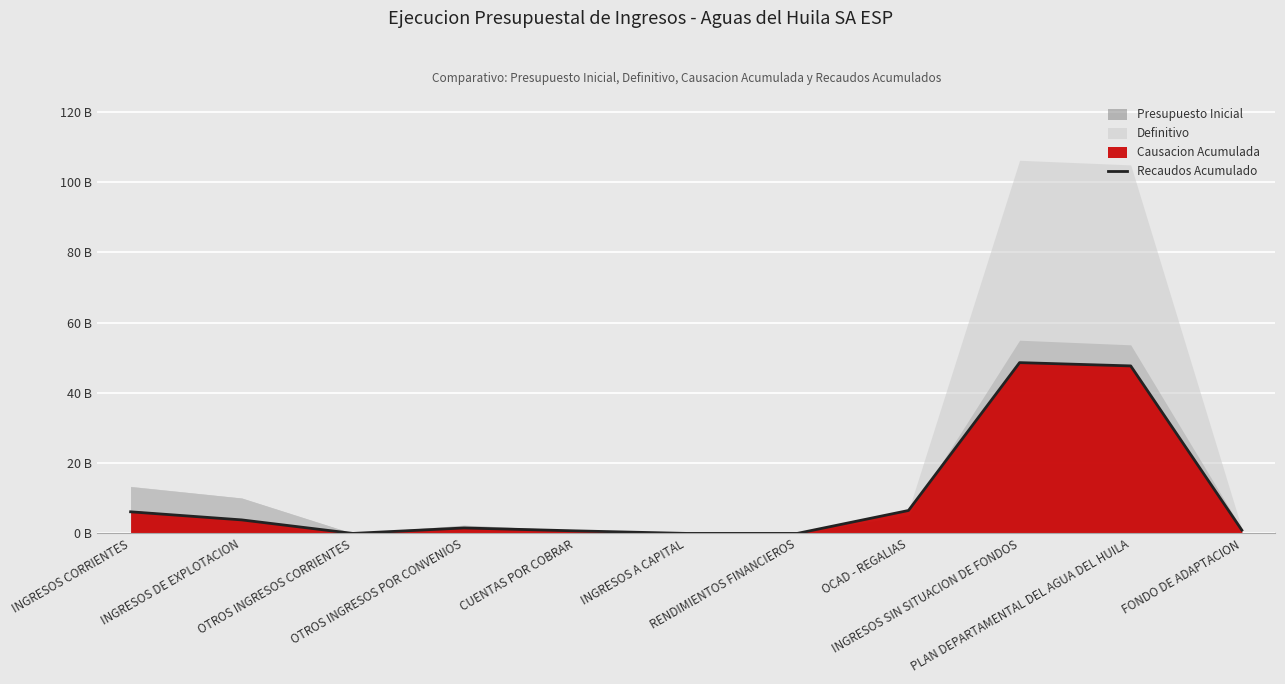

What is the change in value from INGRESOS DE EXPLOTACION to INGRESOS SIN SITUACION DE FONDOS?

+44.7